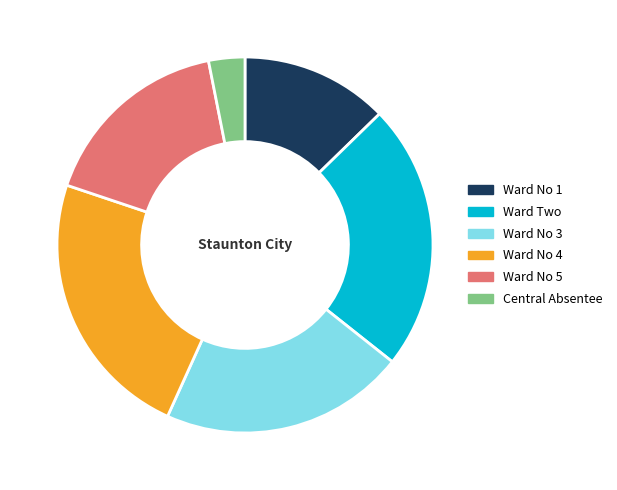

Which slice is the smallest?

Central Absentee